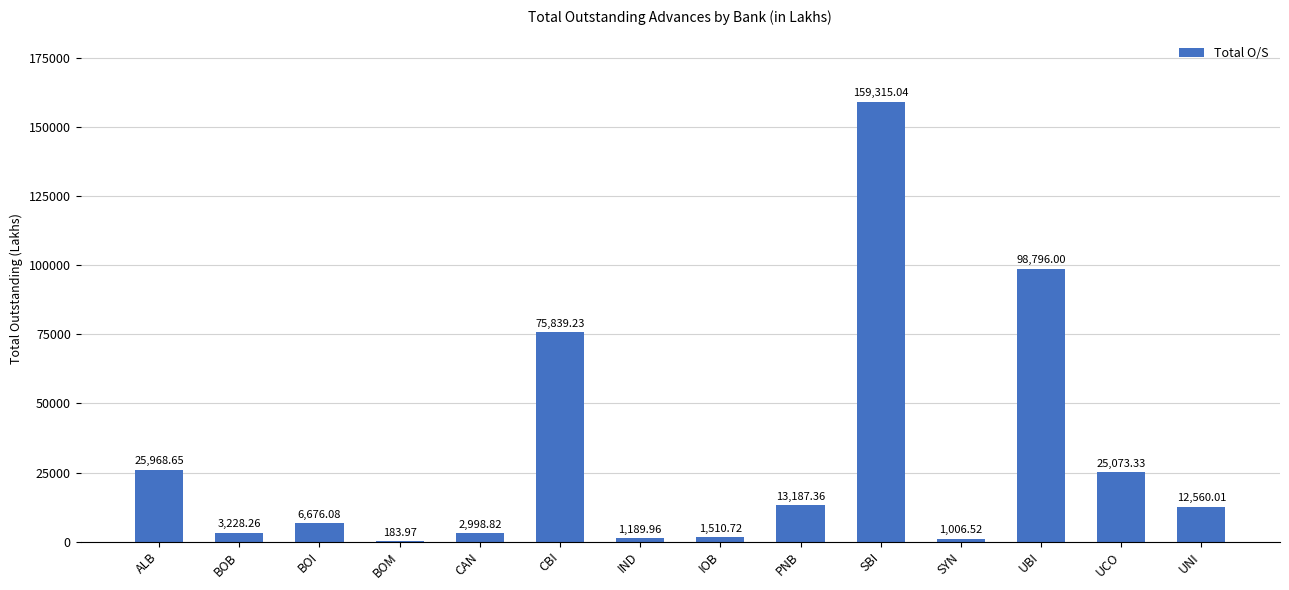

Reading left to right, extract all data points from this chart.

25968.7	3228.3	6676.1	184.0	2998.8	75839.2	1190.0	1510.7	13187.4	159315.0	1006.5	98796.0	25073.3	12560.0